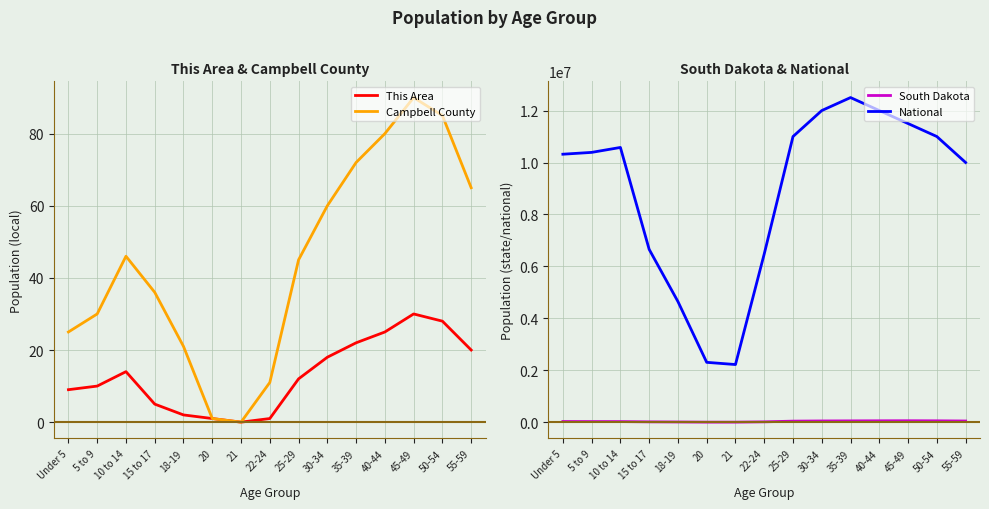

What is the difference between the second highest and minimum values in the National series?

9776802